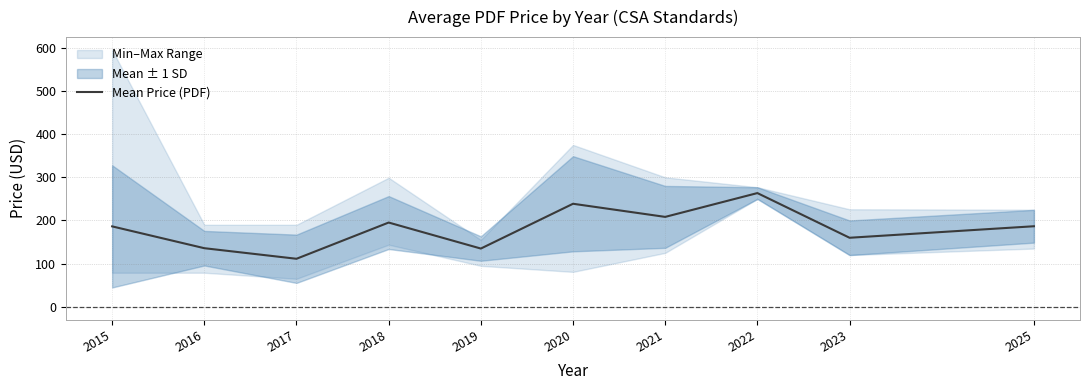

What is the difference between the values at 2023 and 2018?

35.2